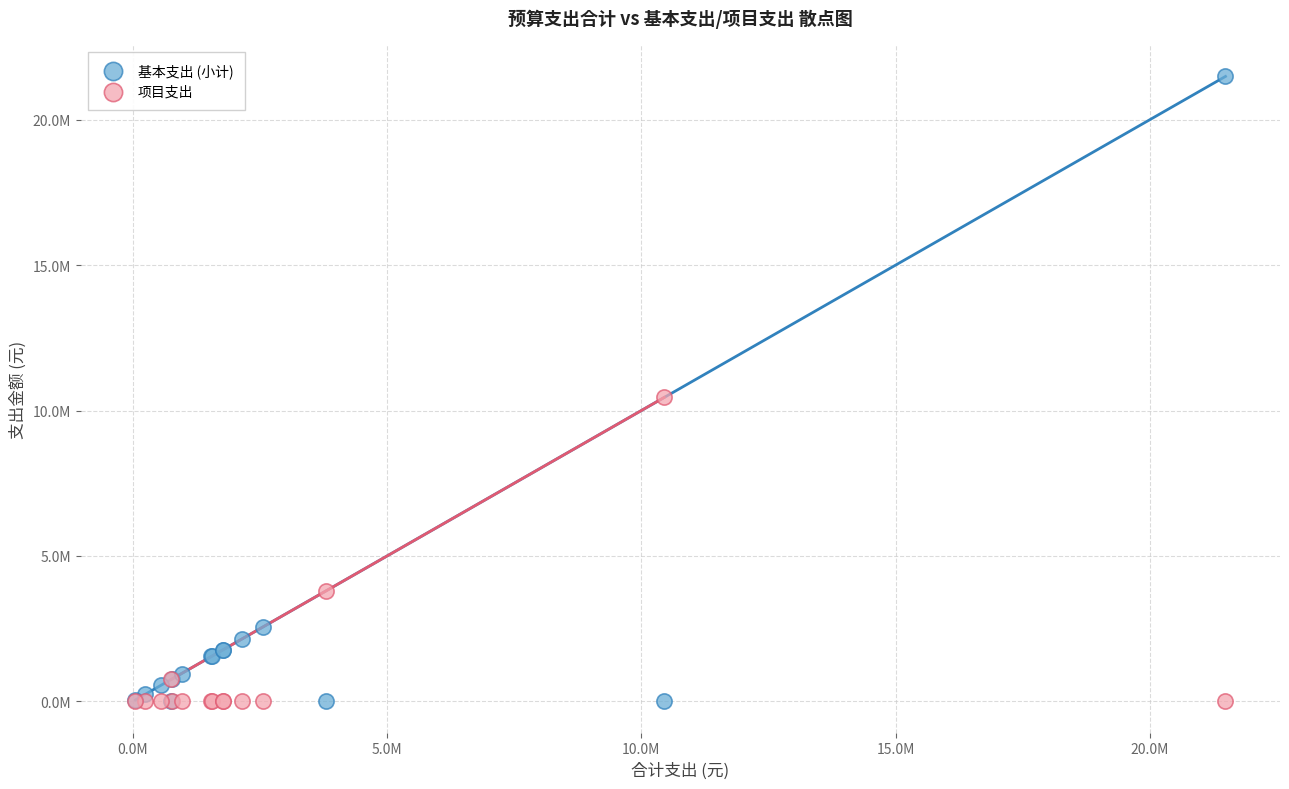

What are all the series names shown in the legend?

基本支出 (小计), 项目支出